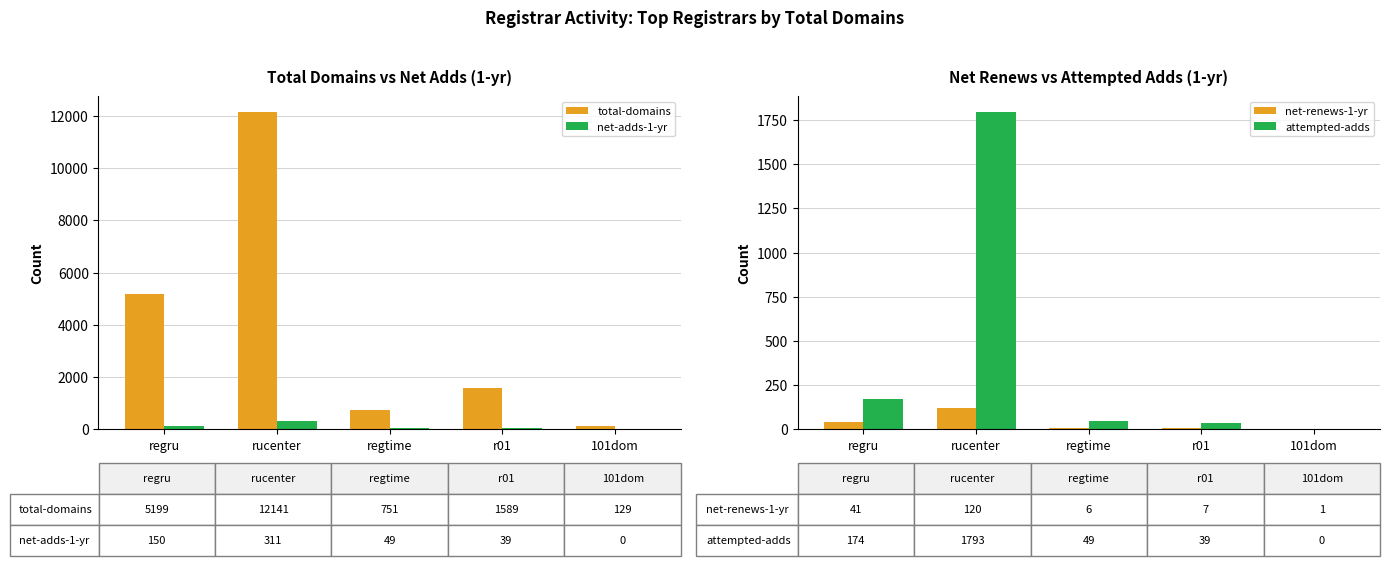

At which label does net-adds-1-yr reach its minimum?

101dom